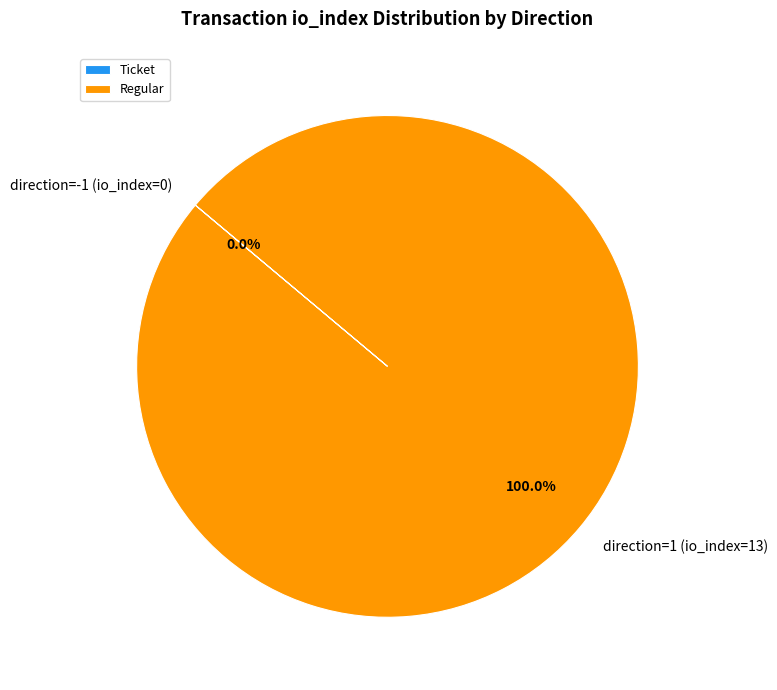

Which has a higher value, direction=-1 (io_index=0) or direction=1 (io_index=13)?

direction=1 (io_index=13)